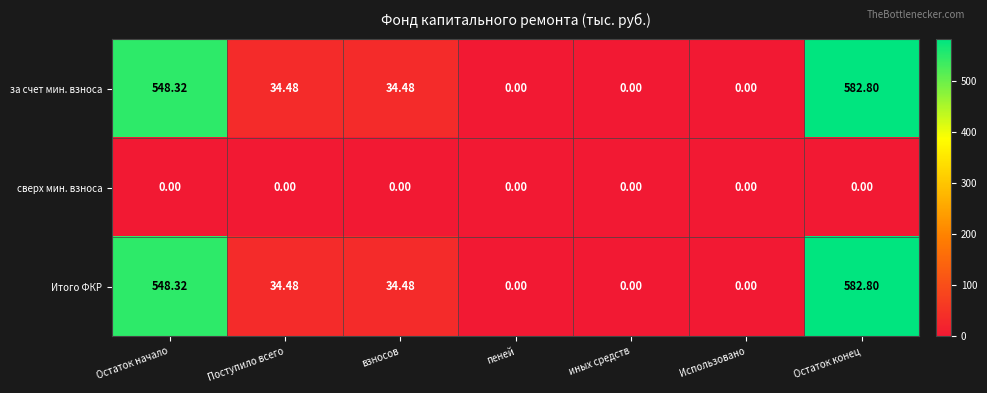

Which category has the highest value in the за счет мин. взноса series?

Остаток конец